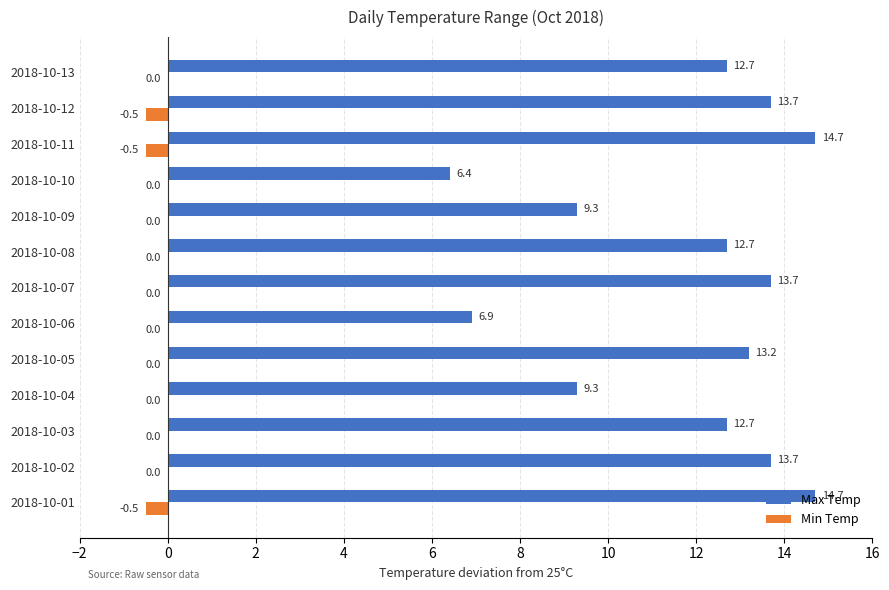

True or false: Max Temp has a value of 9.3 at 2018-10-04.

True